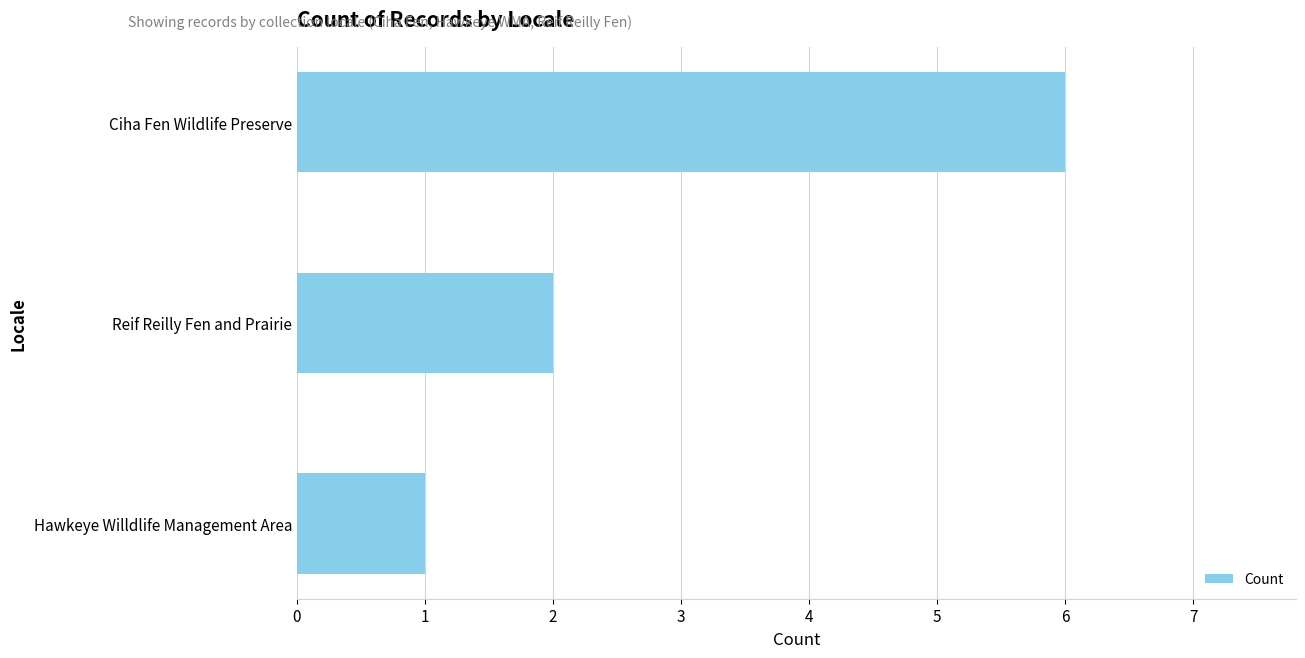

Where is the data nearest to the value 3?

Reif Reilly Fen and Prairie